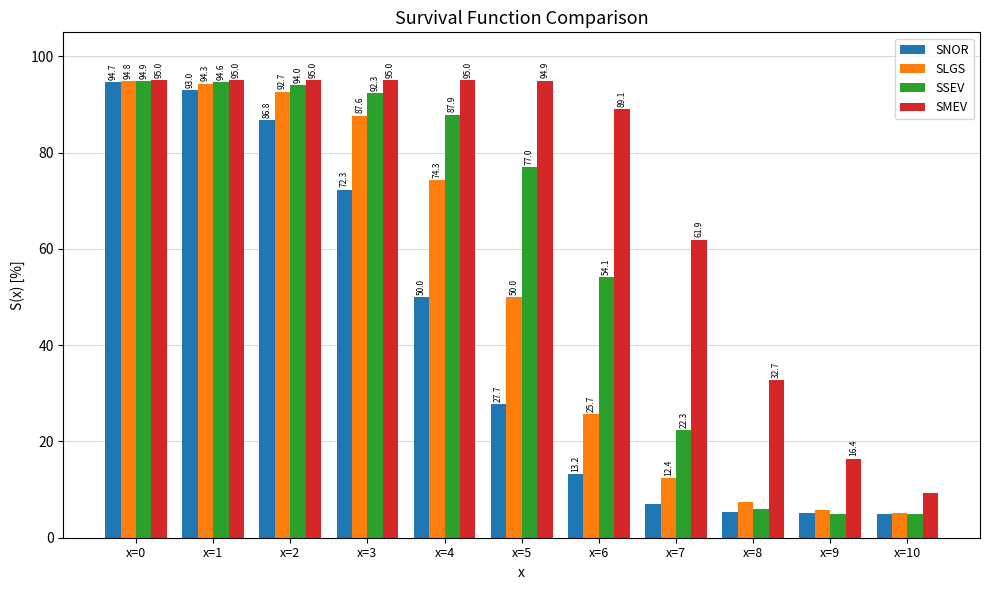

What is the difference between the maximum and minimum values in the SNOR series?

89.7